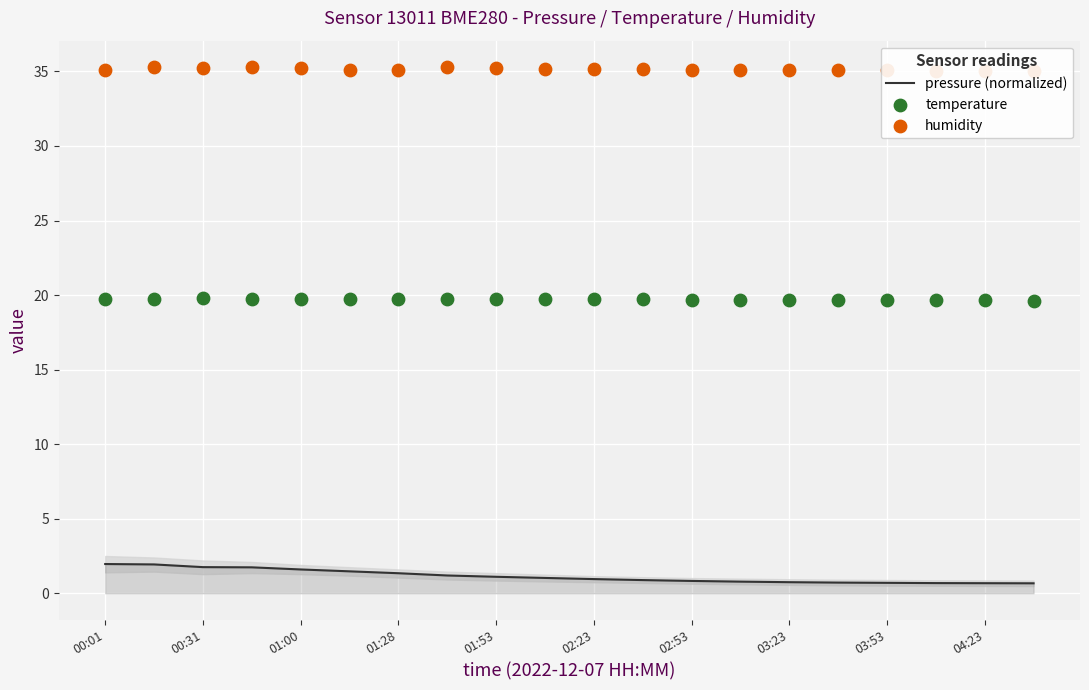

Which series contains the lowest Y value?

pressure (normalized)